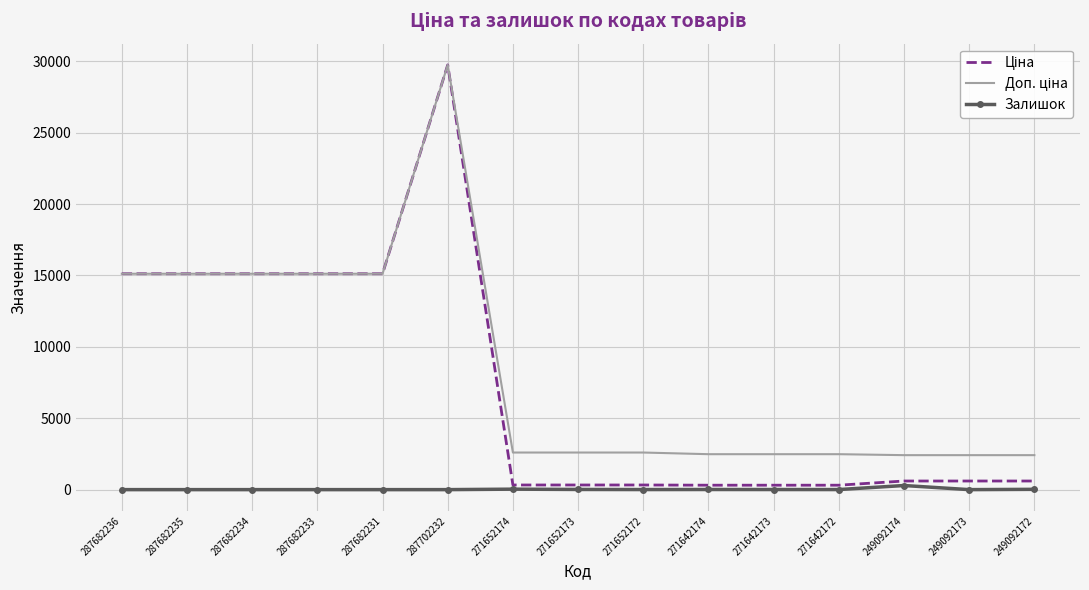

Which label corresponds to the largest value in the chart?

287702232